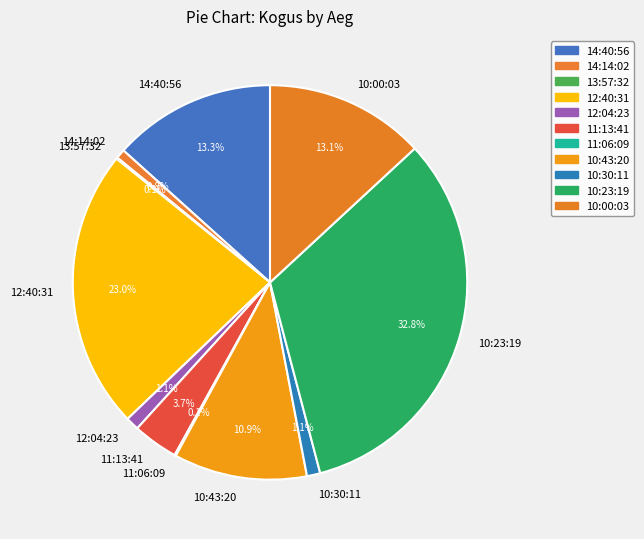

Is 10:30:11 the majority of the pie?

No